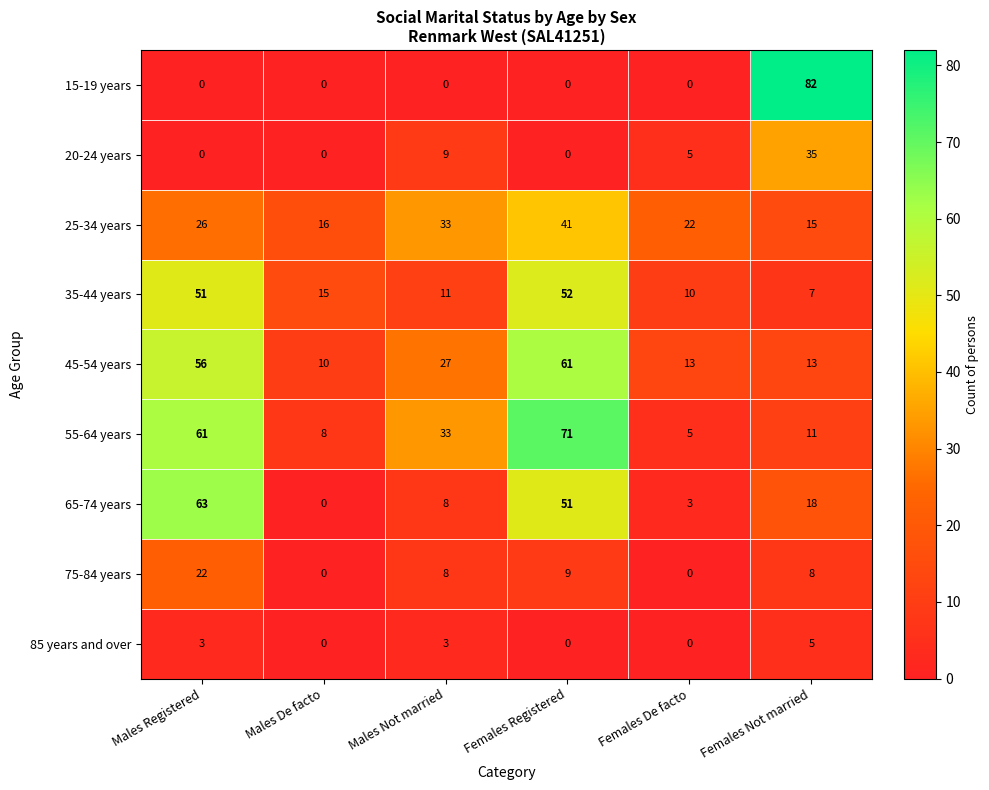

Read the 55-64 years value at Females De facto.

5